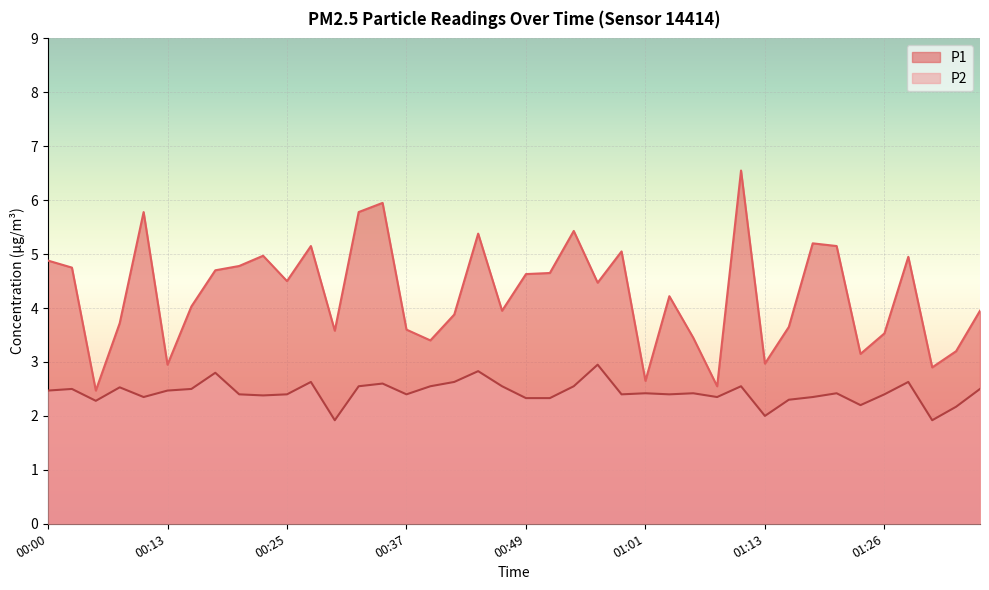

What is the label of the 37th point from the left?

01:28